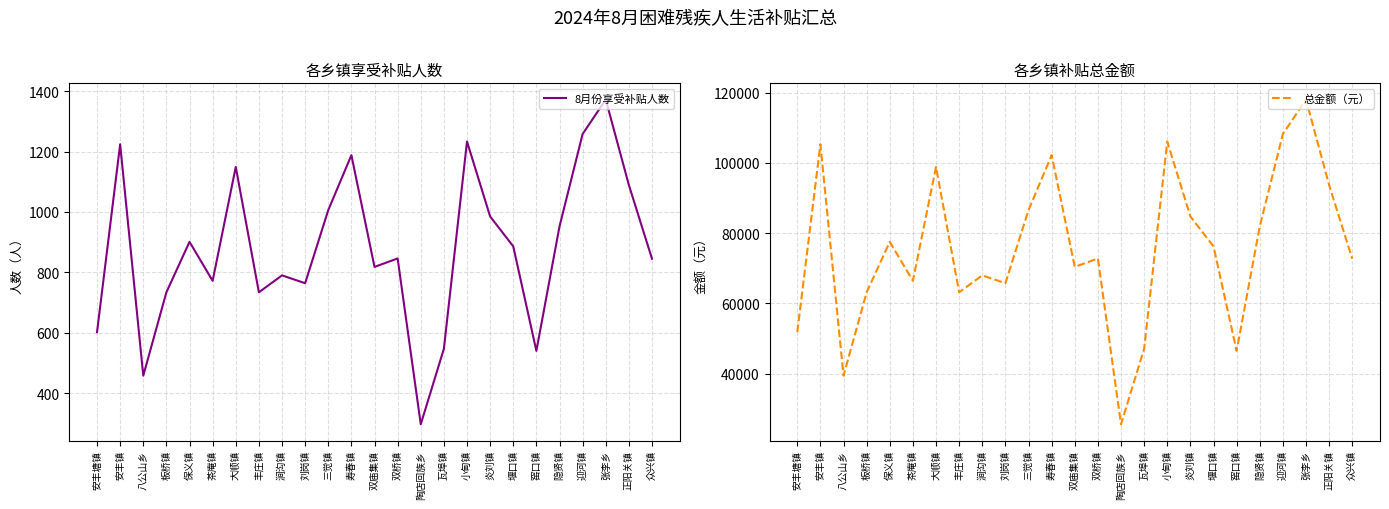

Reading left to right, what are all the values shown in this chart?

8月份享受补贴人数: 602	1224	458	734	901	772	1149	734	790	764	1006	1188	818	846	297	547	1233	985	886	540	952	1258	1372	1089	845
总金额（元）: 51772	105264	39388	63124	77486	66392	98814	63124	67940	65704	86516	102168	70348	72756	25542	47042	106038	84710	76196	46440	81872	108188	117992	93654	72670